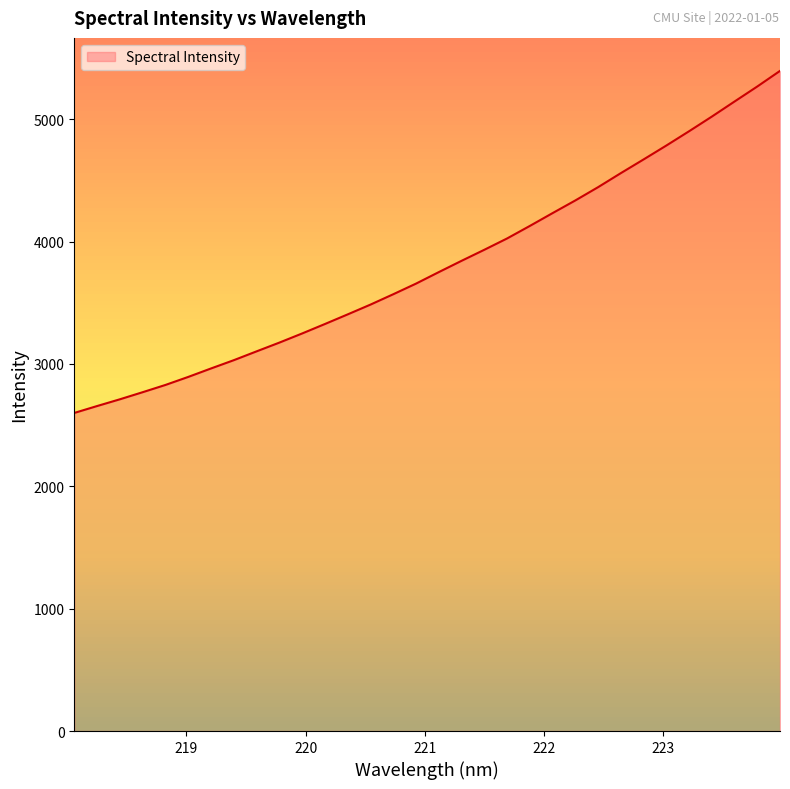

What is the minimum value shown in the chart?

2599.8